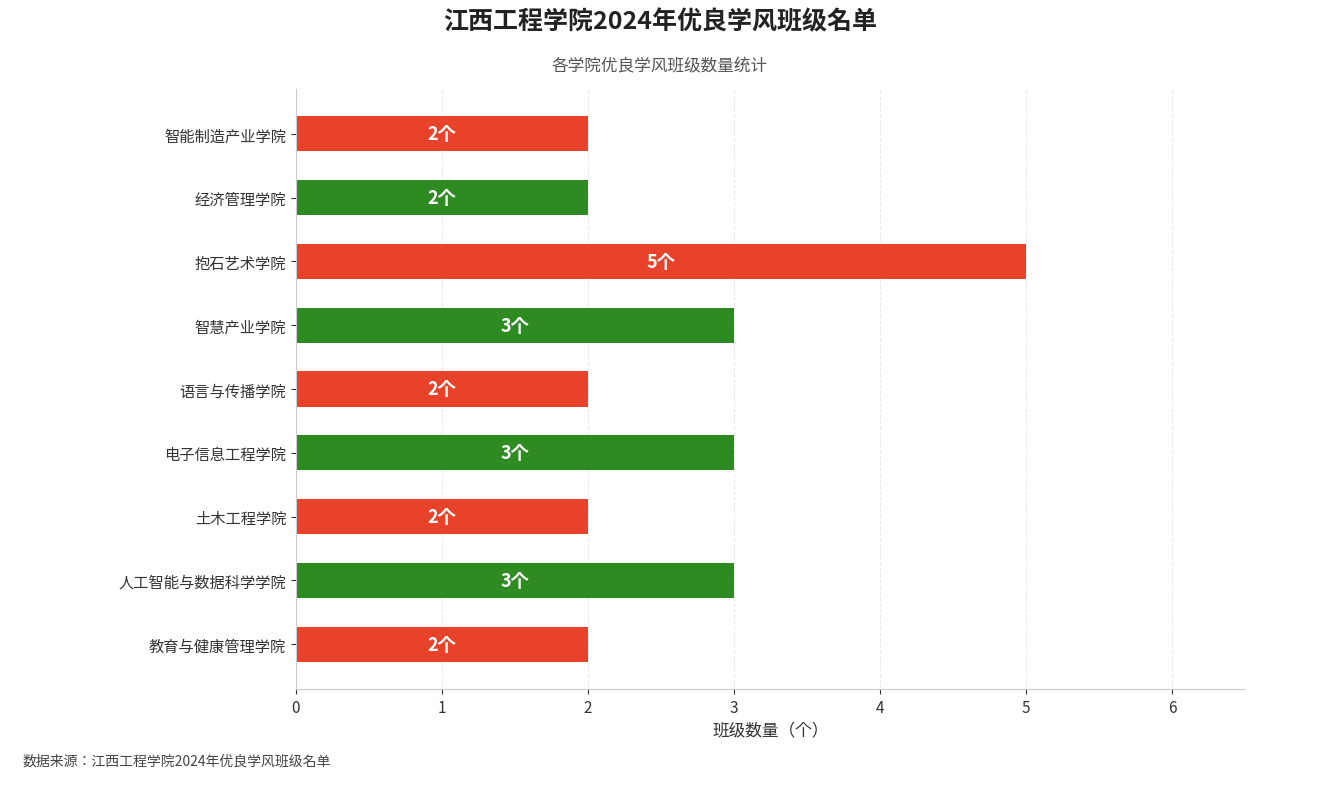

What is the ratio of the value at 教育与健康管理学院 to the value at 土木工程学院?

1.0